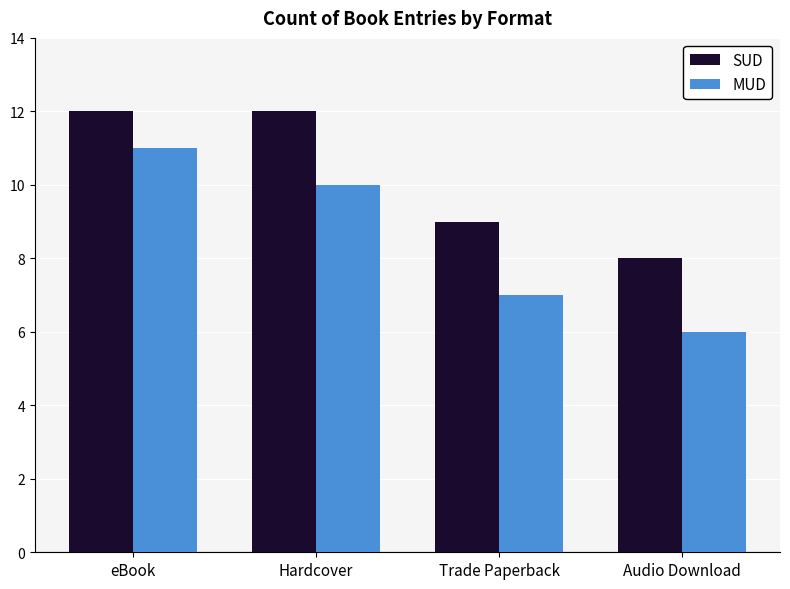

Which series has the largest total across all categories?

SUD